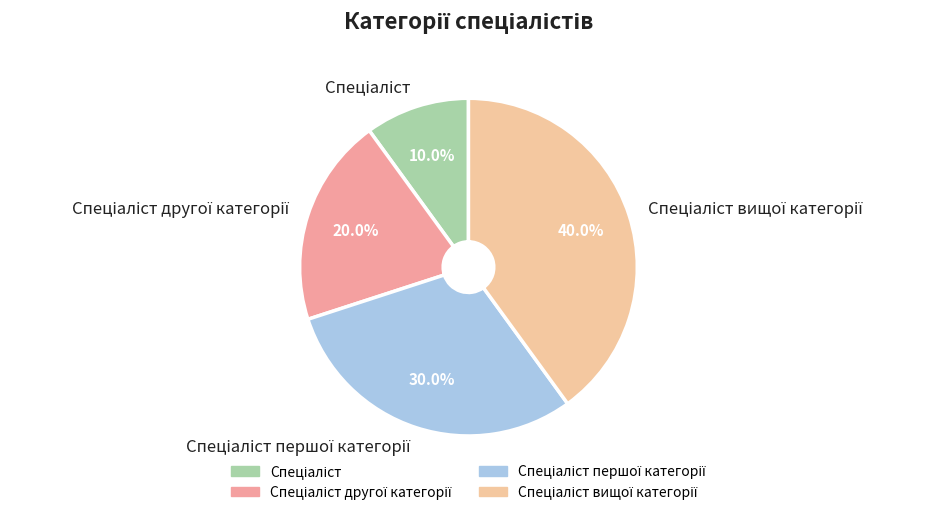

Is there any slice that represents more than half of the pie?

No